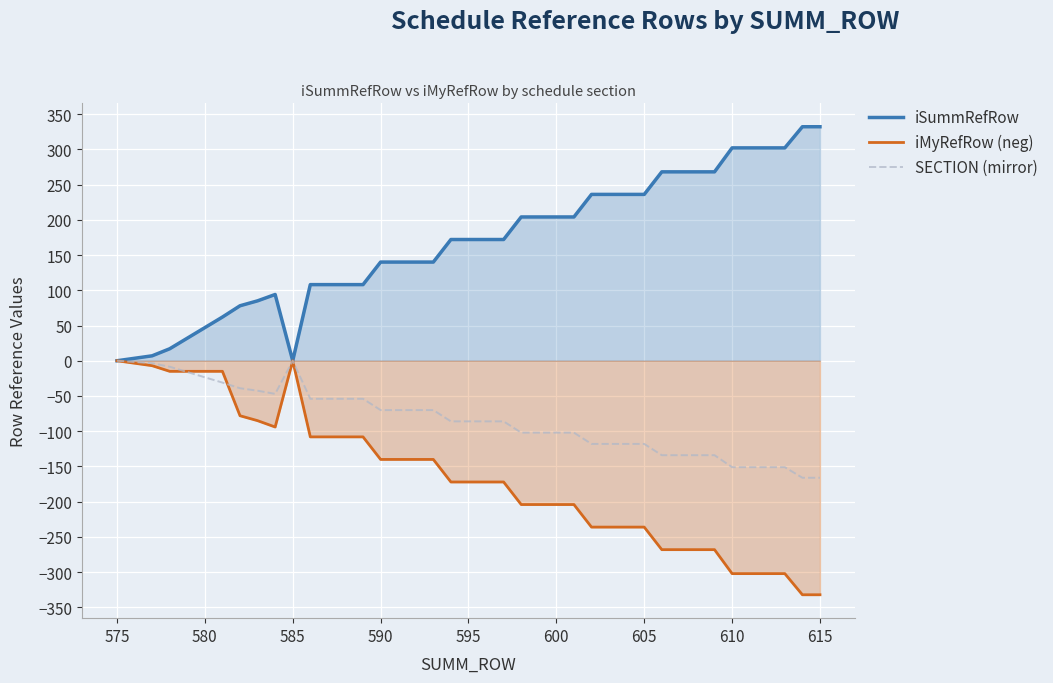

Rank the series by their average value, from highest to lowest.

iSummRefRow, SECTION (mirror), iMyRefRow (neg)